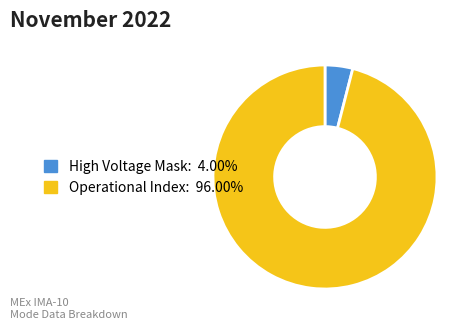

How many slices are in this pie chart?

2